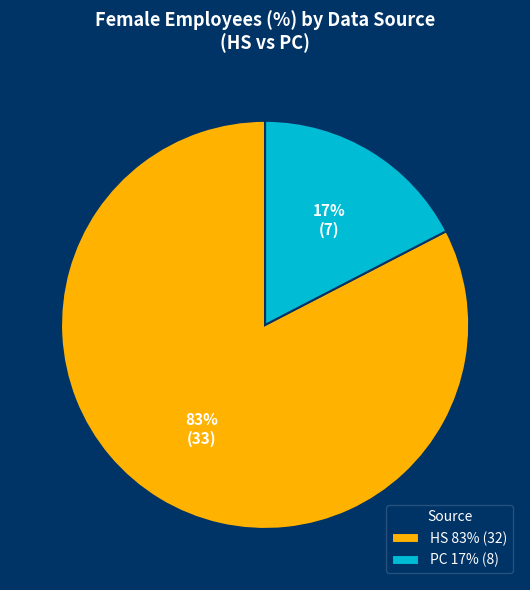

To the nearest percent, what is the average slice percentage?

50%